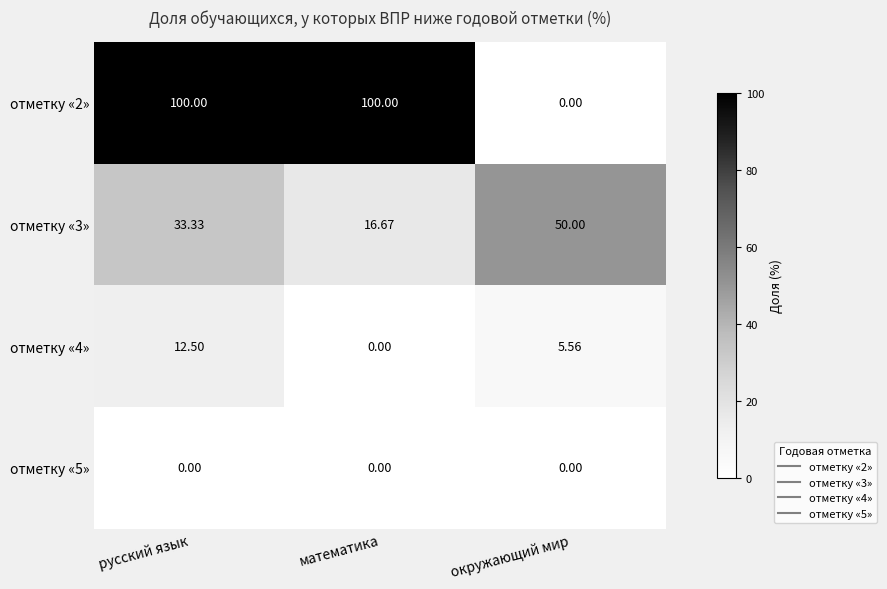

List the series in order of their peak value, highest first.

отметку «2», отметку «3», отметку «4», отметку «5»